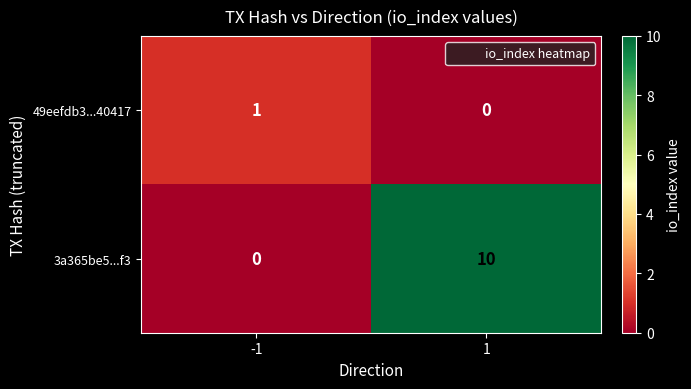

Which series has the largest range (max minus min)?

3a365be5...f3